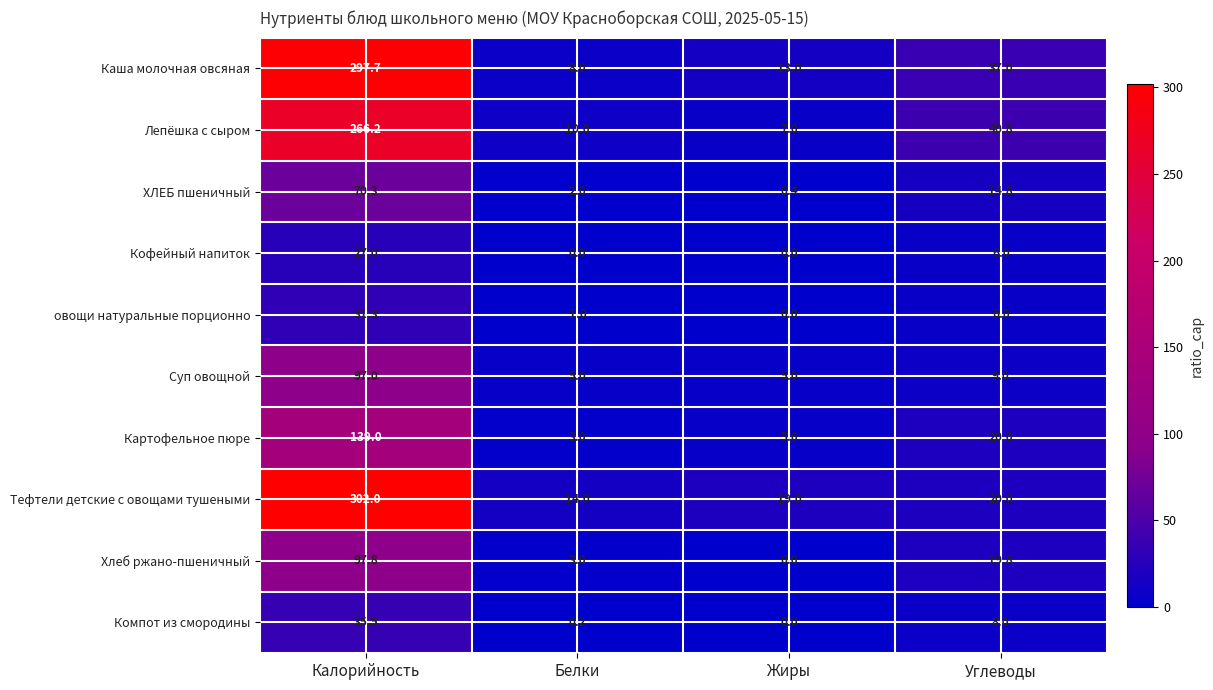

At which category does the chart reach its peak across all series?

Калорийность